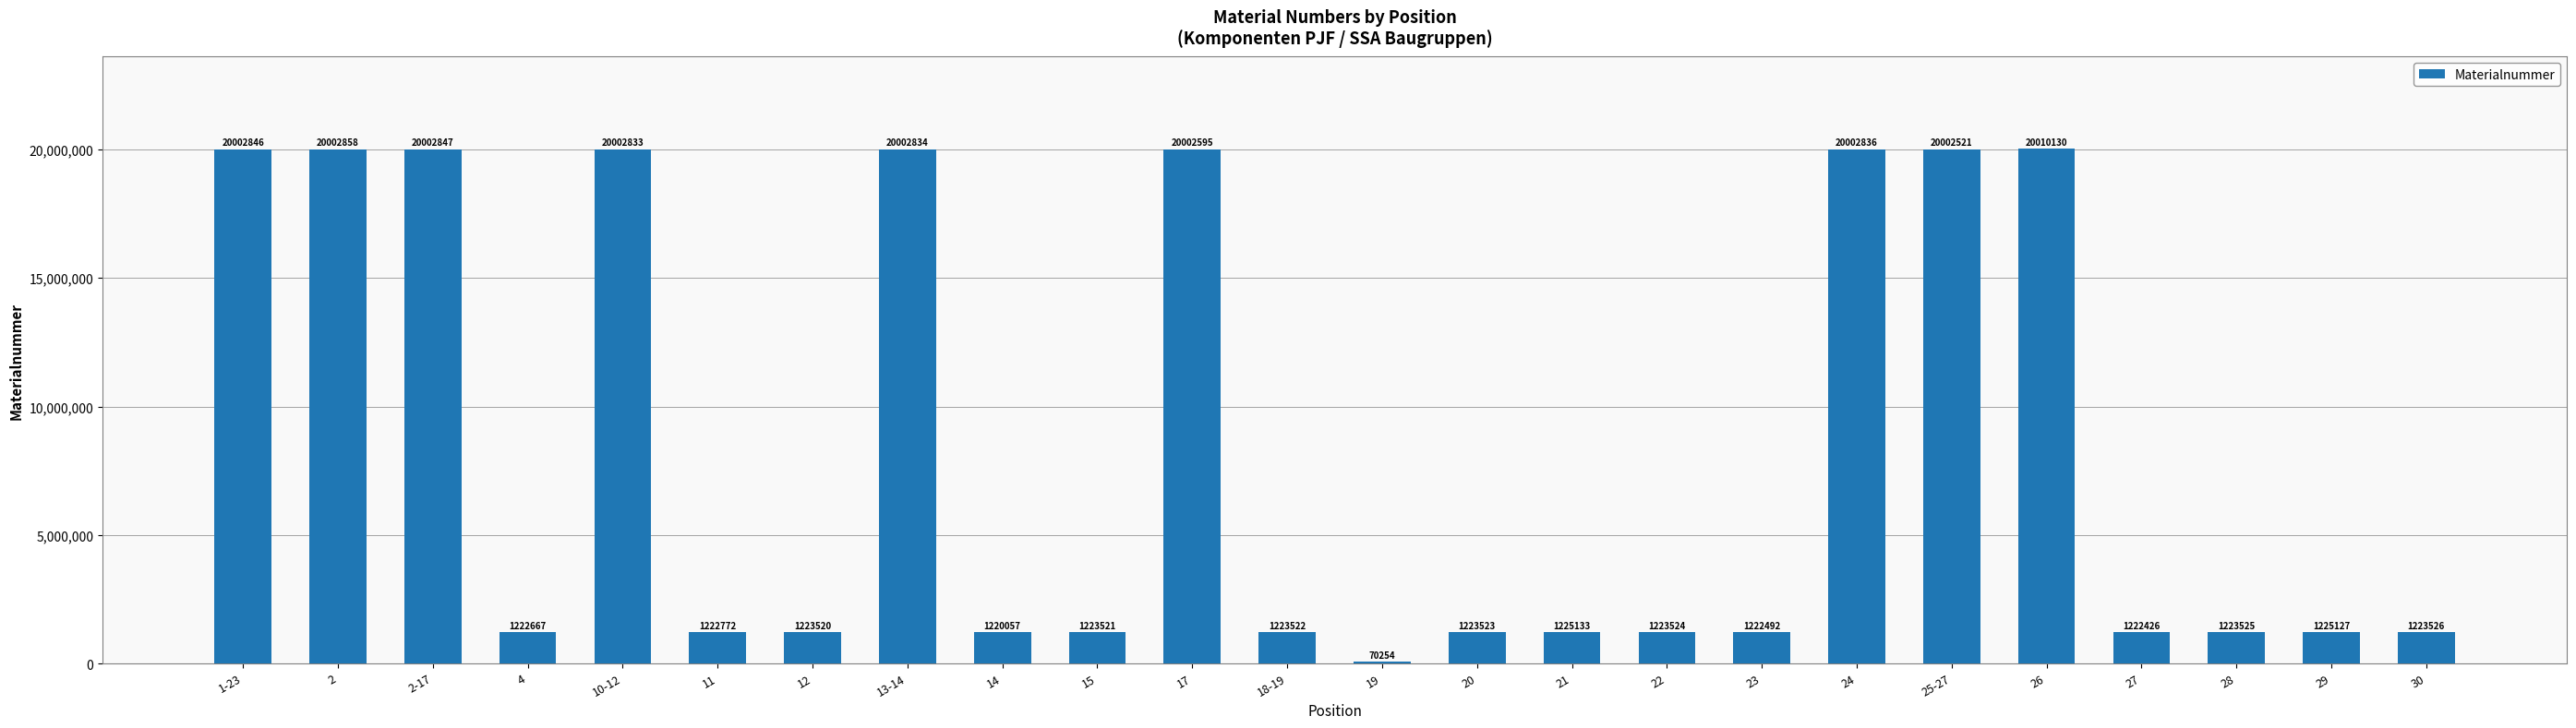

At which category does the chart reach its peak across all series?

26